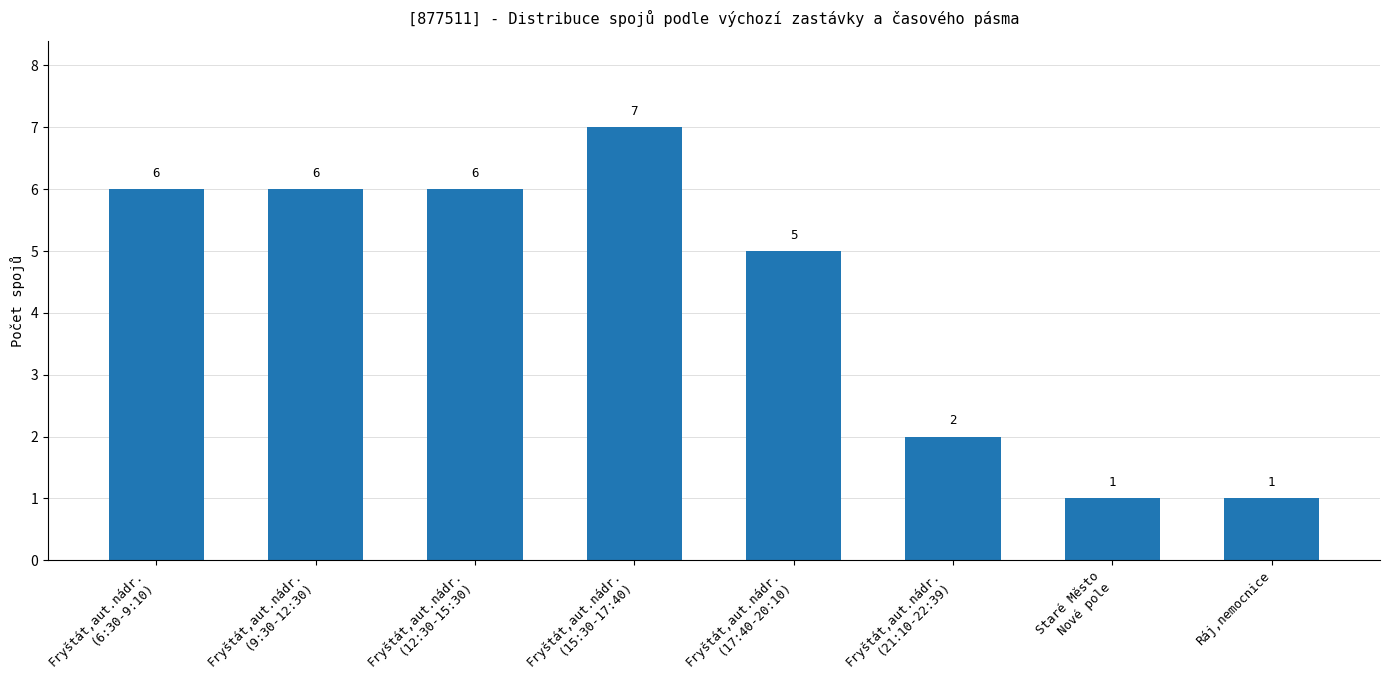

Which category has the highest value across all series?

Fryštát,aut.nádr.
(15:30-17:40)